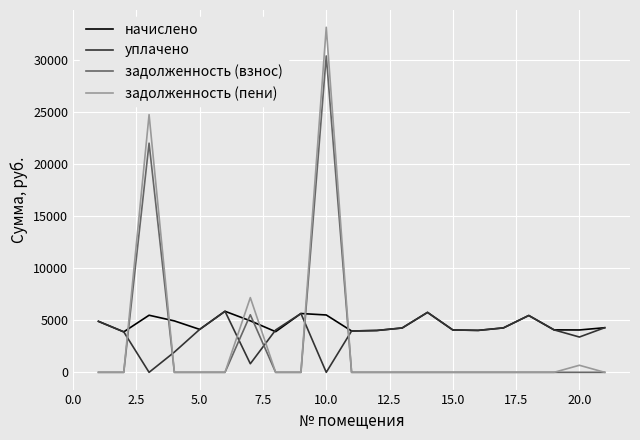

Which series has the widest spread of values?

задолженность (пени)